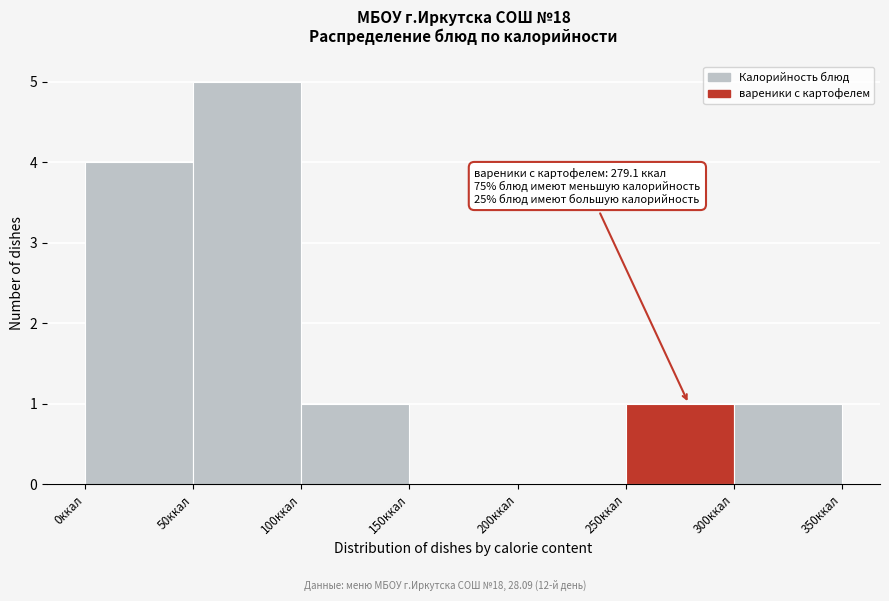

Over which range of the x-axis is the bar tallest?

50 to 100